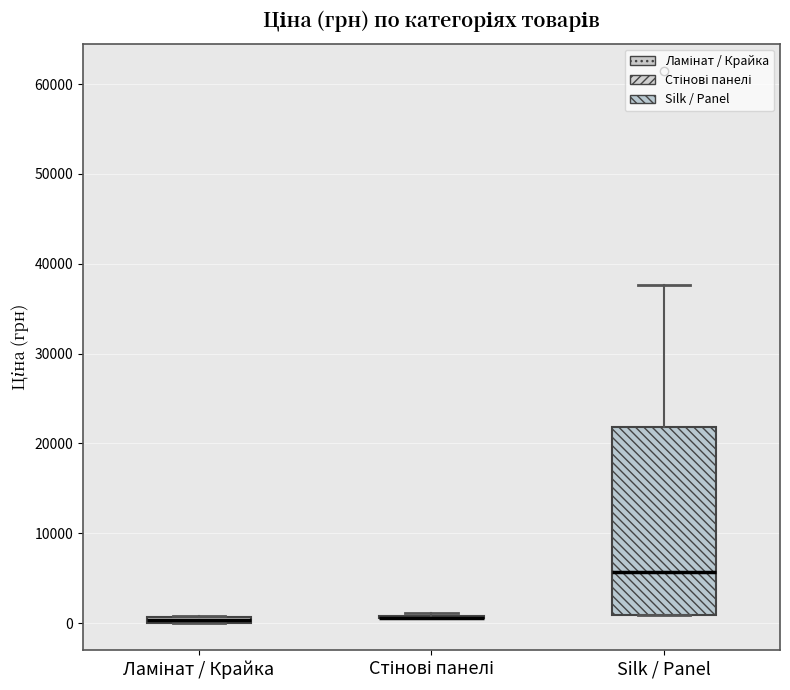

Which box is the tallest, from its lower edge to its upper edge?

Silk / Panel